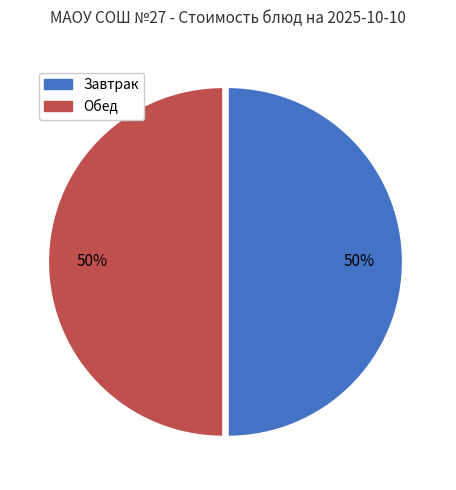

Is it true that Обед is 64% of the pie?

False